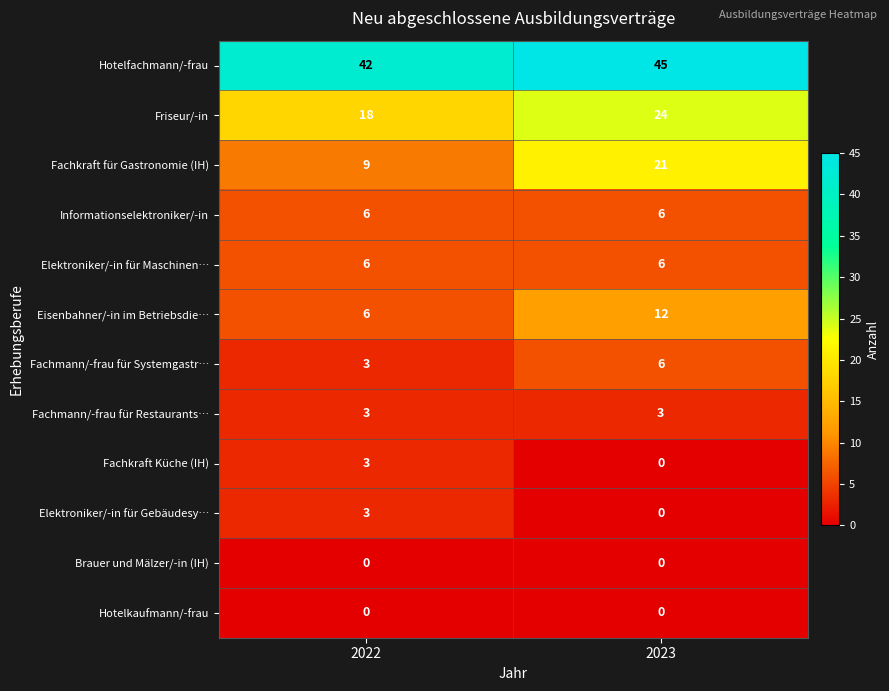

Rank the categories by Eisenbahner/-in im Betriebsdie… value from highest to lowest.

2023, 2022